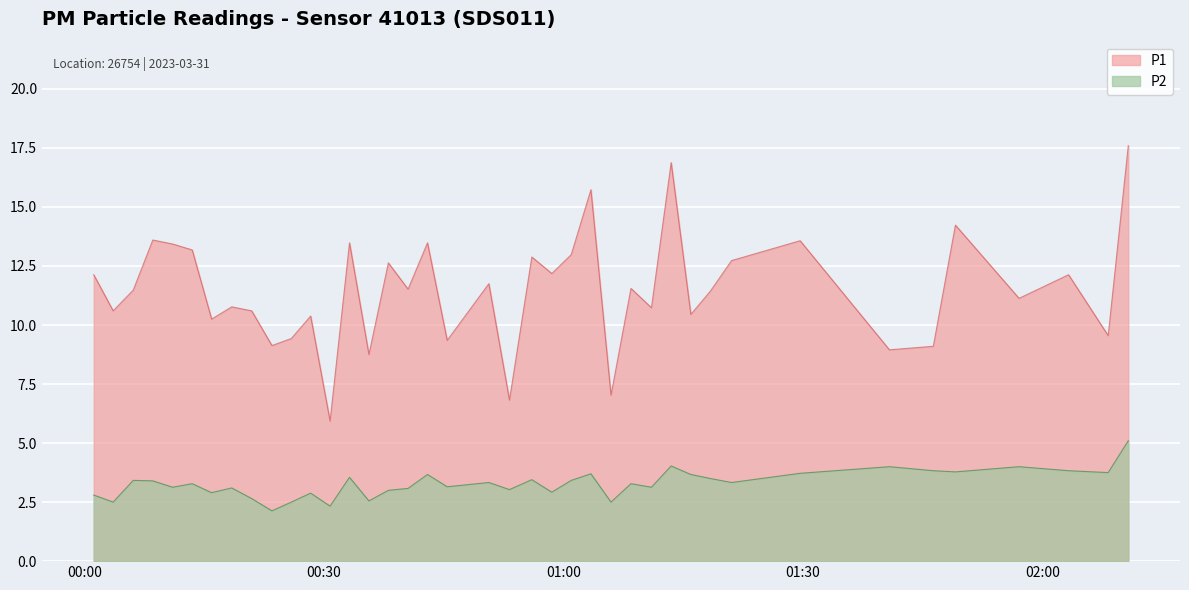

Which series has the largest total across all categories?

P1